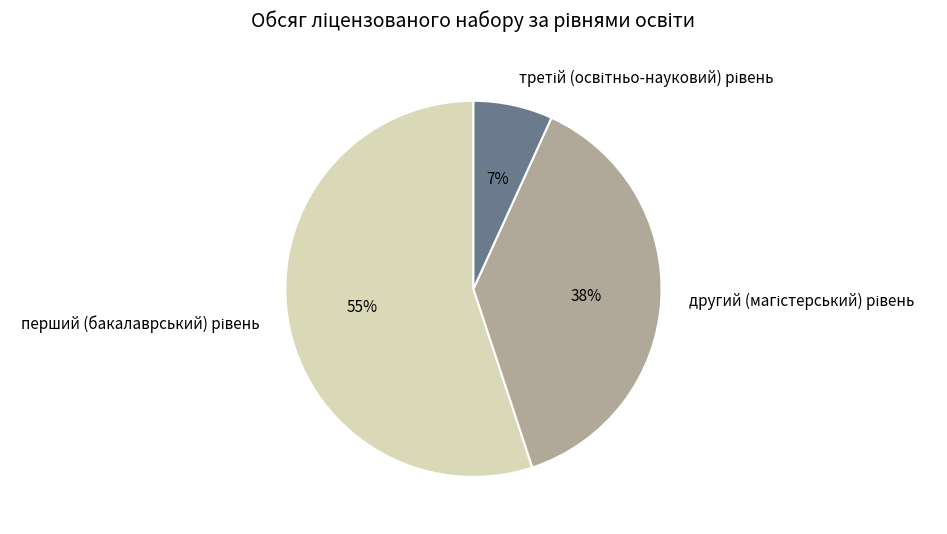

To the nearest percent, what is the average slice percentage?

33%